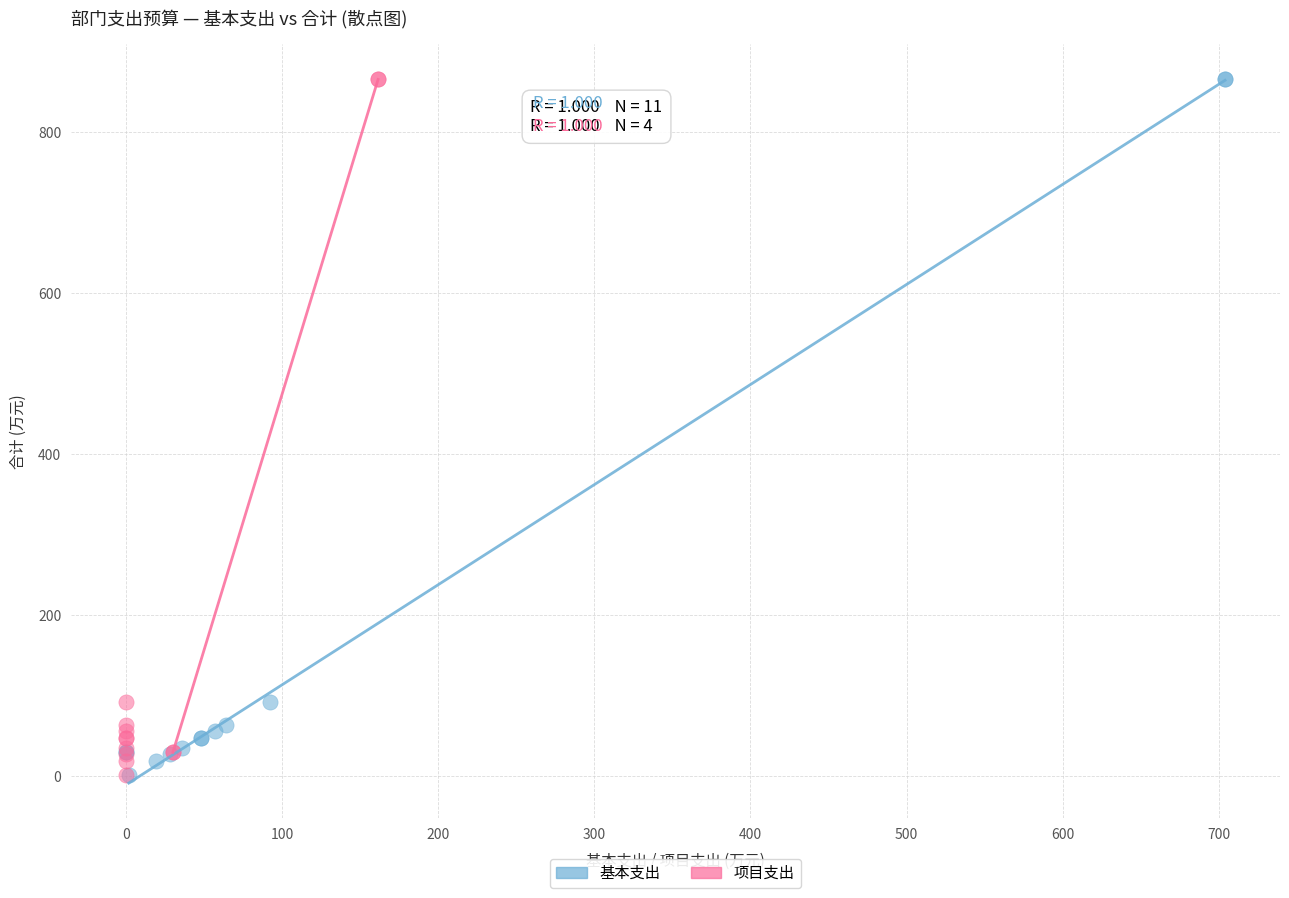

What are all the series names shown in the legend?

基本支出, 项目支出